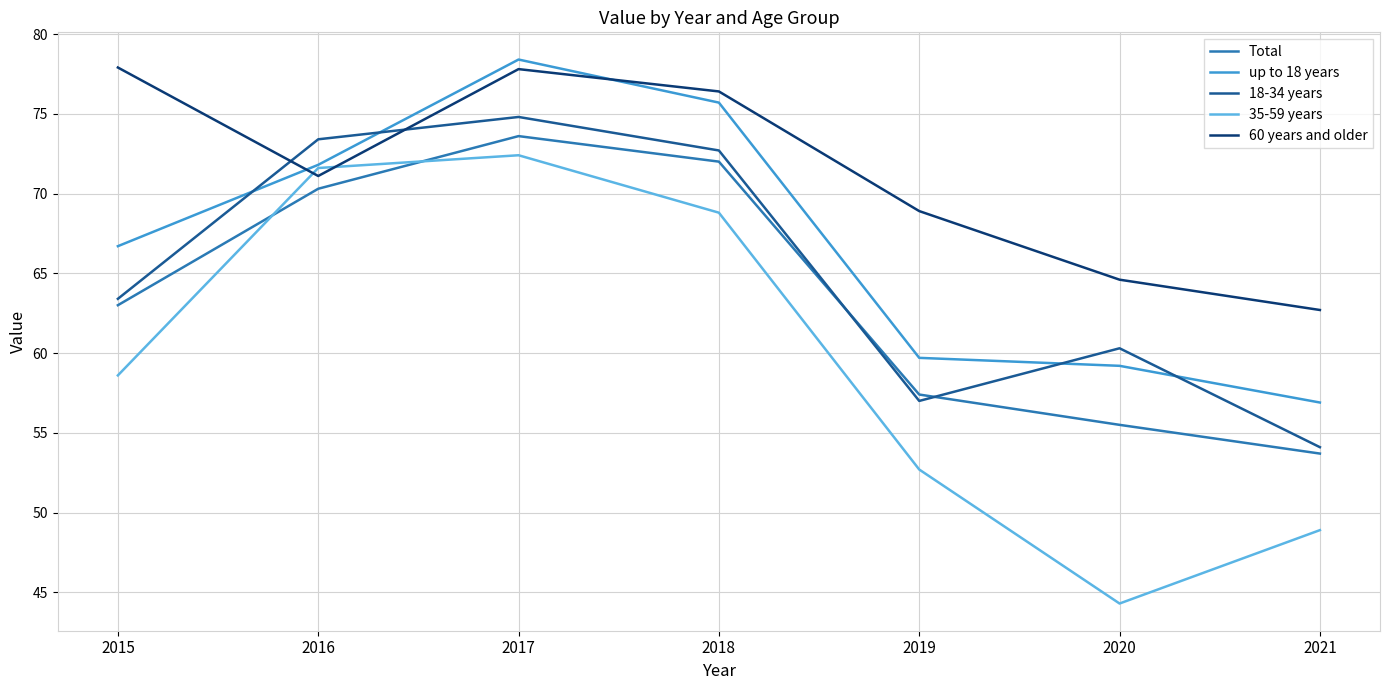

Rank the categories by 35-59 years value from highest to lowest.

2017, 2016, 2018, 2015, 2019, 2021, 2020